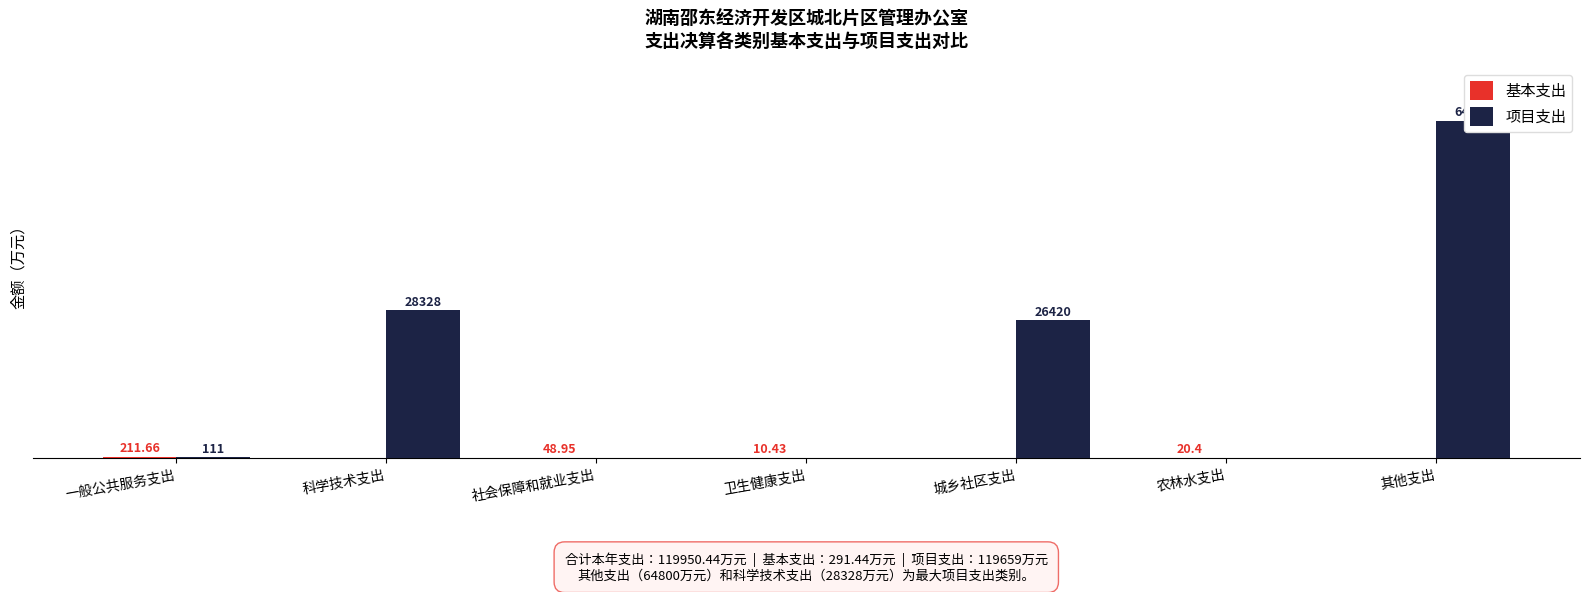

Which label corresponds to the smallest value in the chart?

科学技术支出